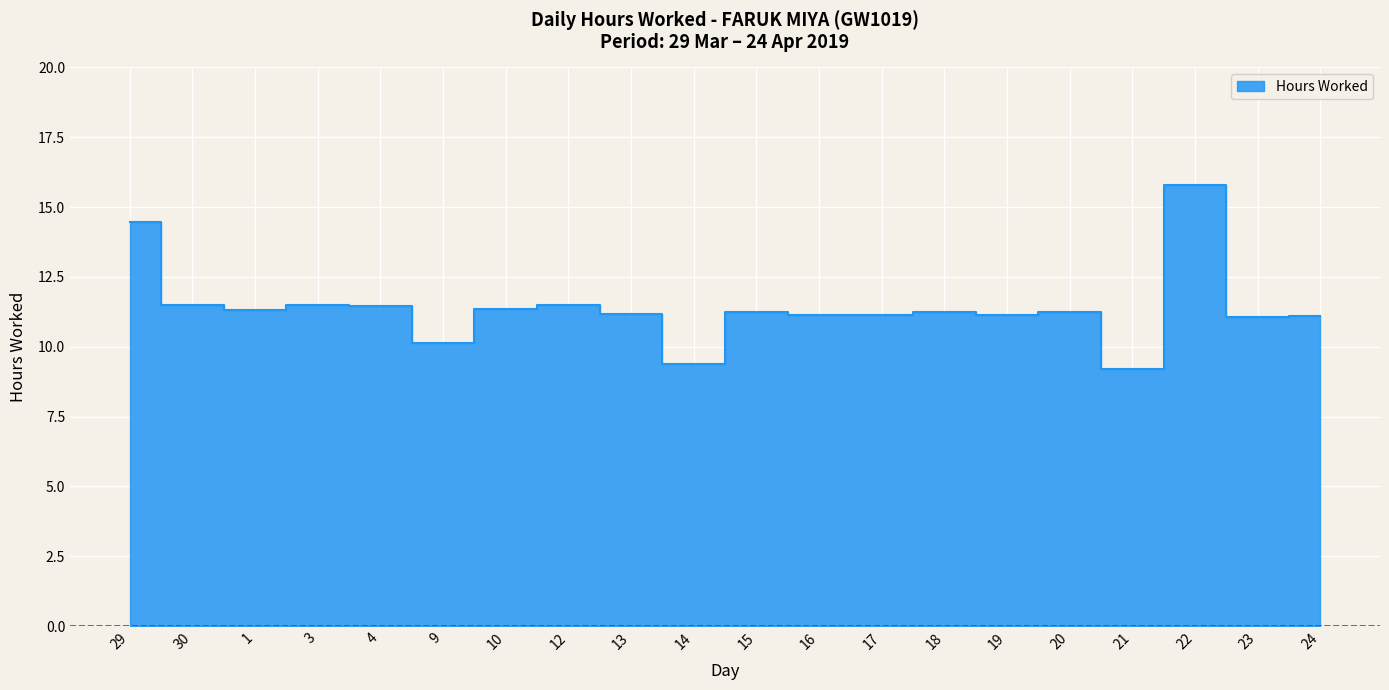

Where is the first local maximum?

3